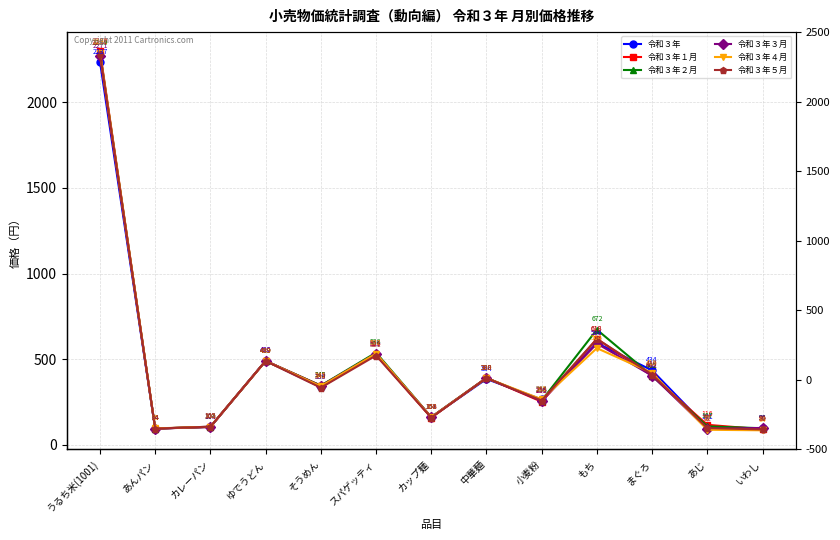

What is the sum of the 令和３年４月 values at いわし and 小麦粉?

349